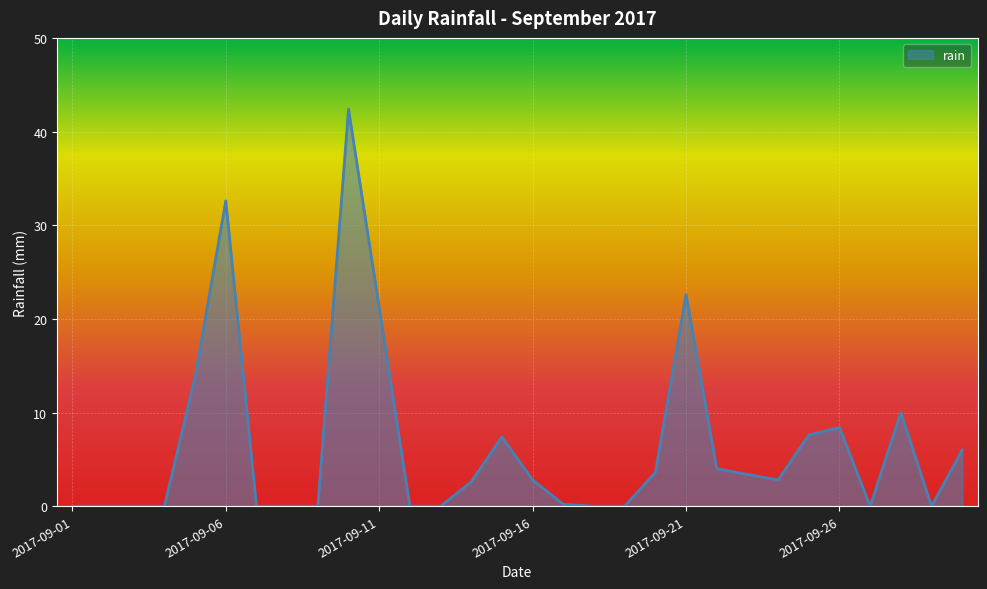

What is the greatest value displayed?

42.4